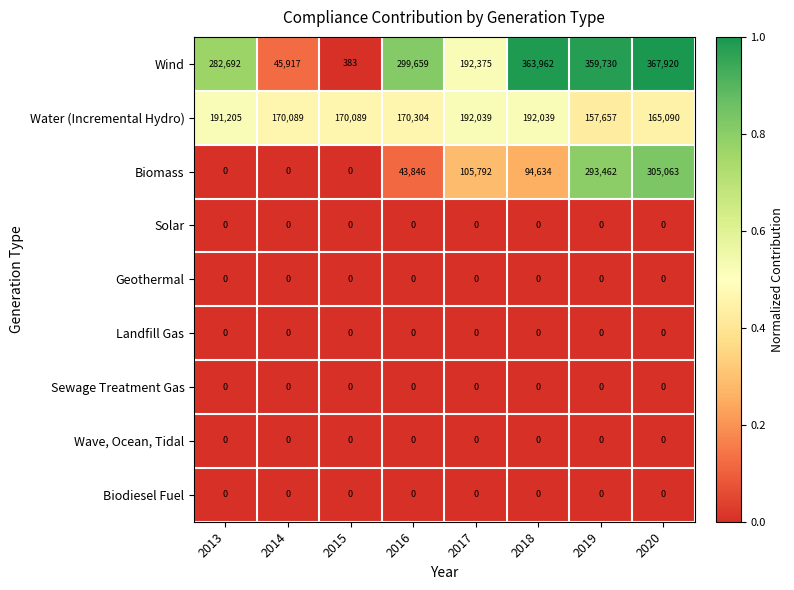

Which series has the largest range (max minus min)?

Wind